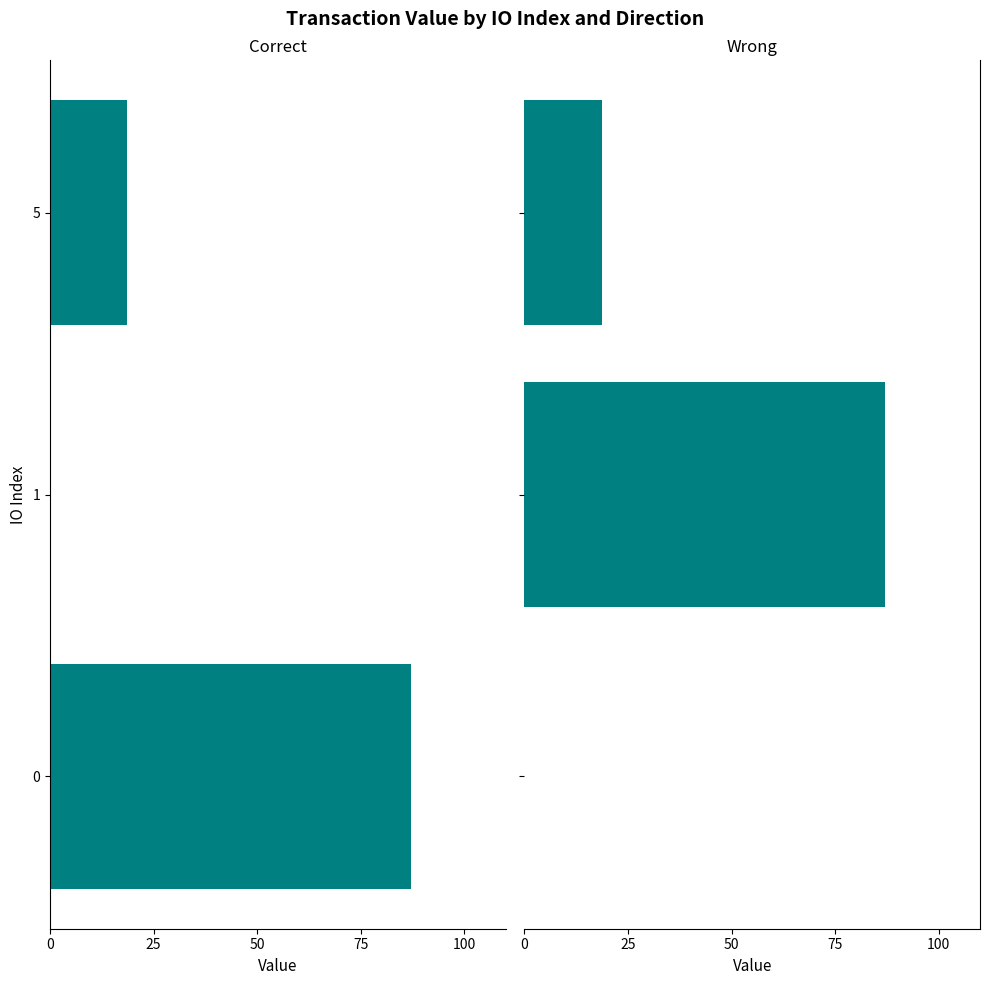

The value of Wrong at 5 is 18.6. True or false?

True